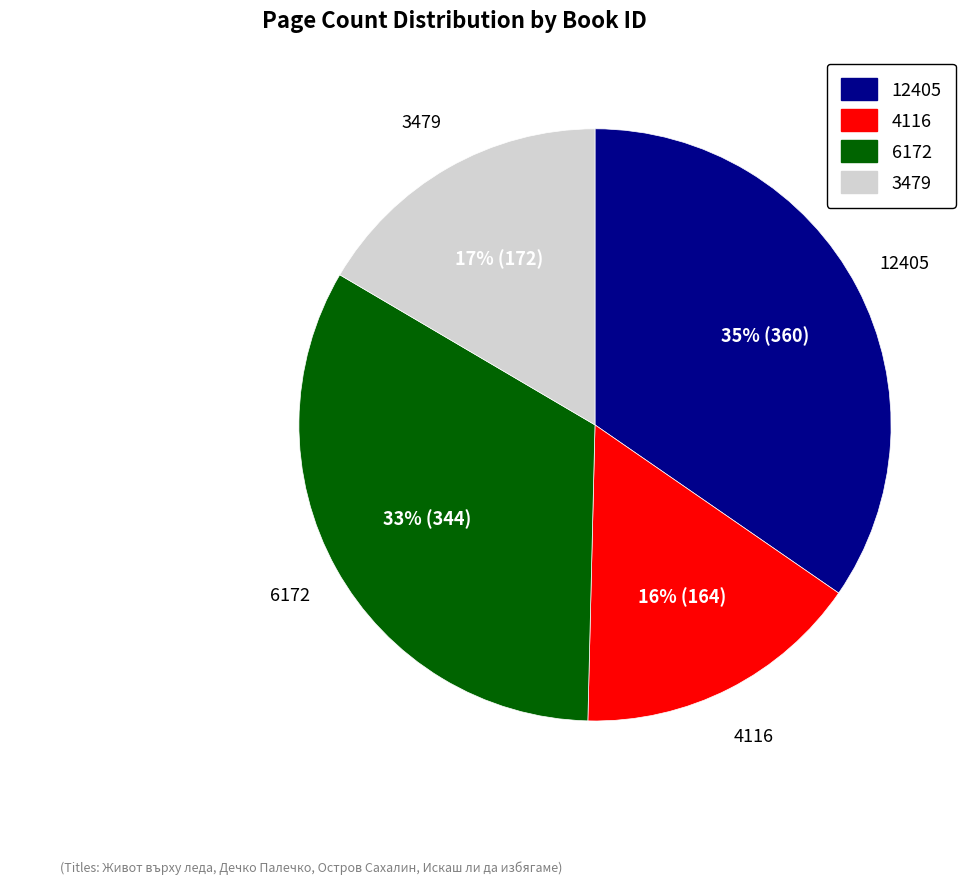

How many segments does this pie chart have?

4